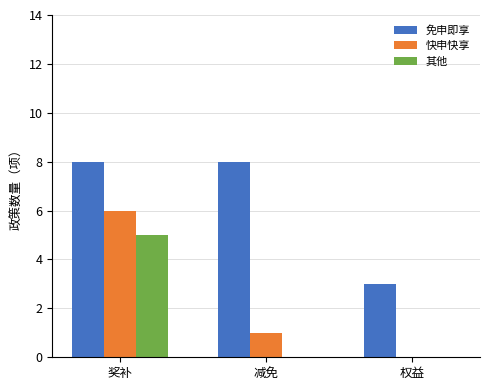

How many distinct data groups are displayed?

3